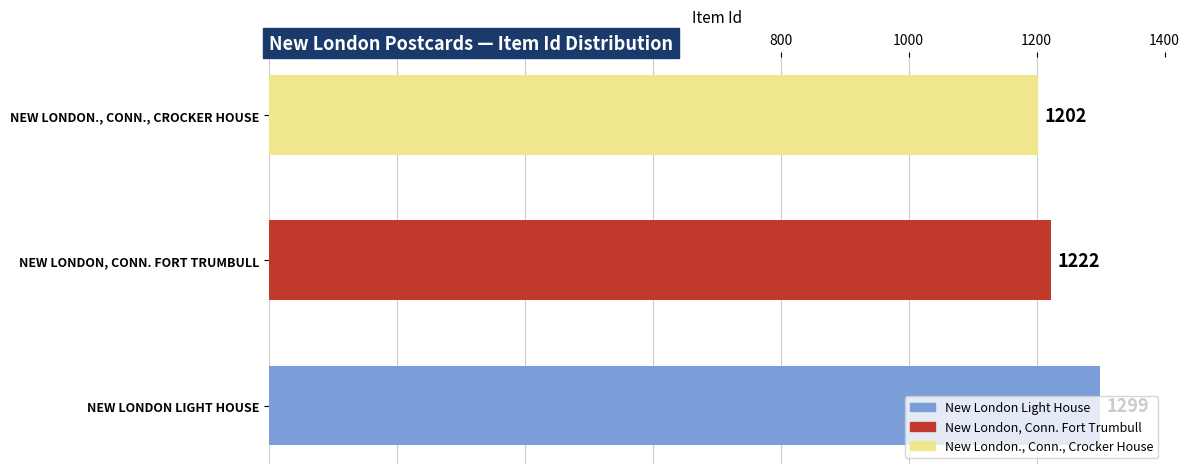

Are the bars grouped side by side (vs. stacked)?

No